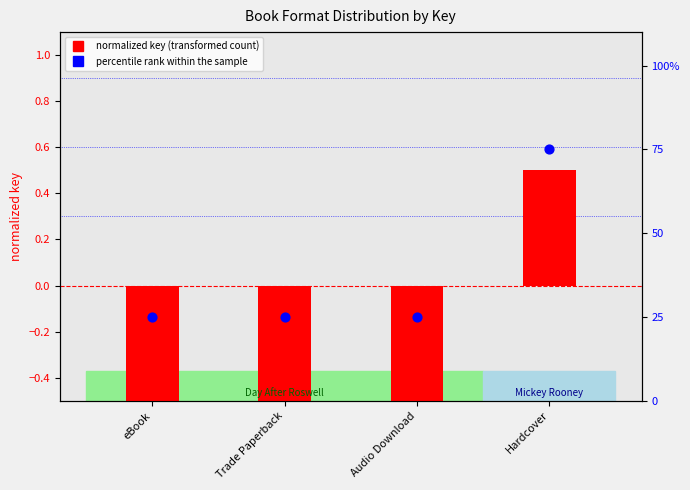

What is the total value across all series at Hardcover?

1.2